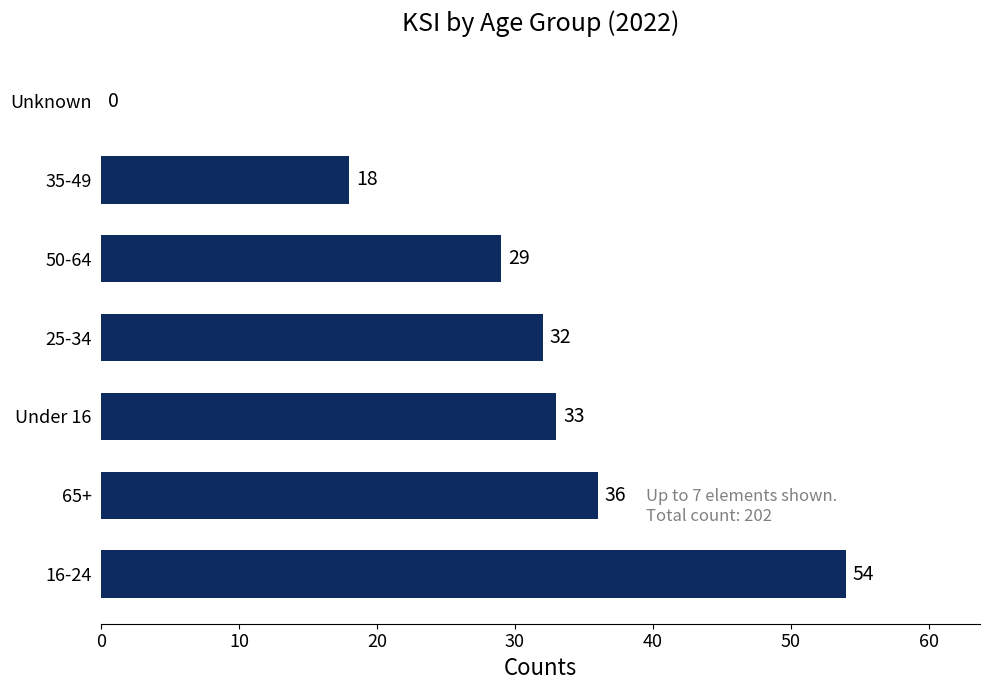

What is the greatest value displayed?

54